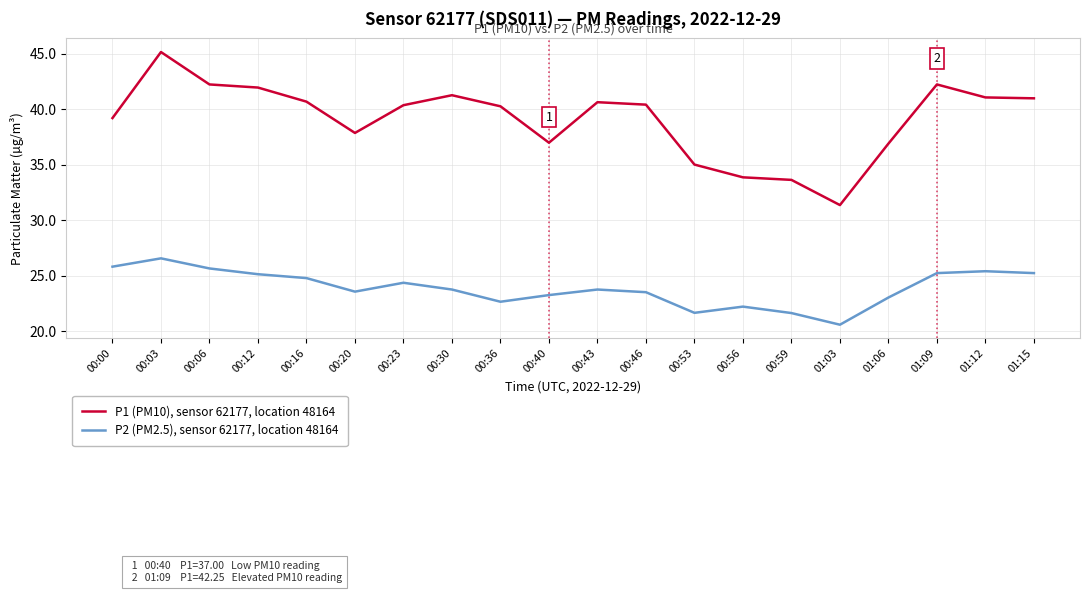

What is the minimum value for P1 (PM10), sensor 62177, location 48164?

31.4